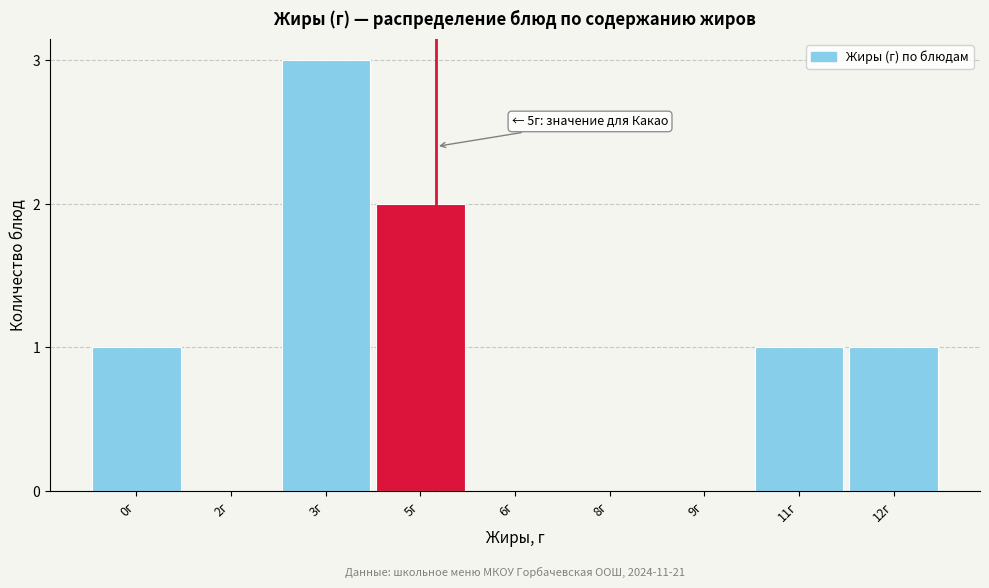

Reading right to left, extract all data points from this chart.

12г=1	11г=1	9г=0	8г=0	6г=0	5г=2	3г=3	2г=0	0г=1